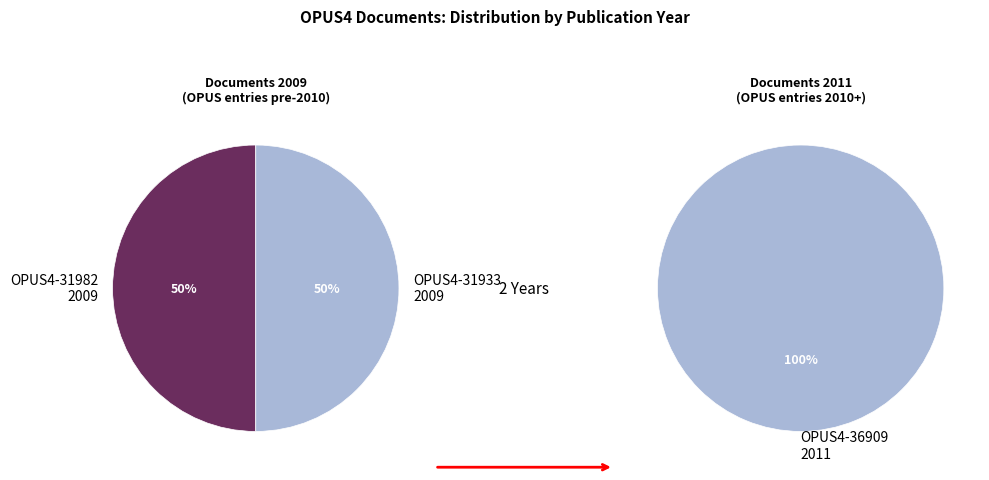

How many segments does this pie chart have?

3